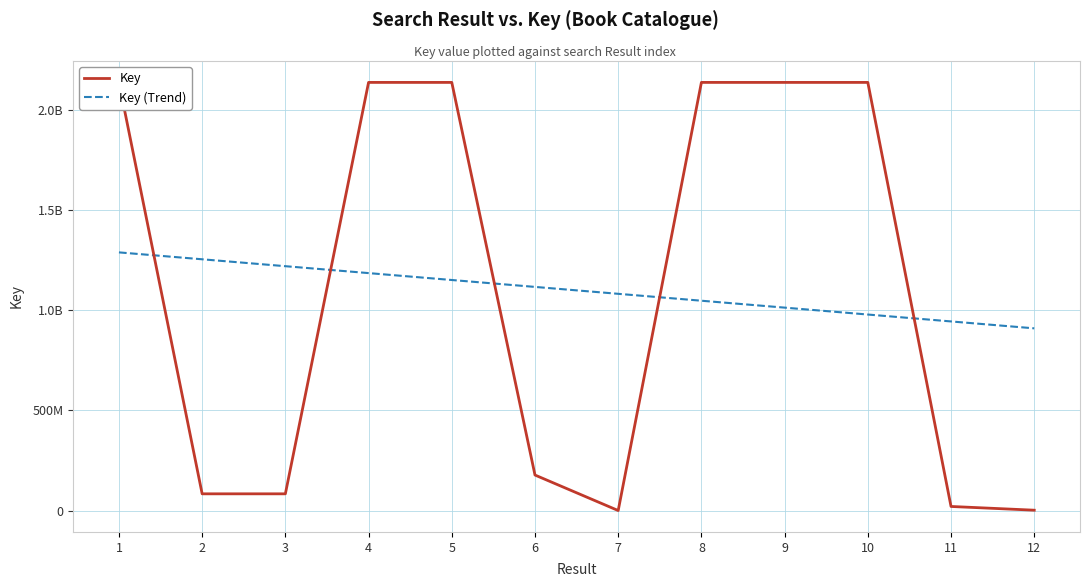

Reading right to left, extract all data points from this chart.

Key: 1874937.0	20488556.0	2137688361.0	2137675992.0	2137688217.0	161704.0	177376316.0	2137650041.0	2137679377.0	83591522.0	83591922.0	2137673216.0
Key (Trend): 909810067.9	944286118.6	978762169.3	1013238220.0	1047714270.7	1082190321.4	1116666372.1	1151142422.8	1185618473.5	1220094524.2	1254570574.9	1289046625.6